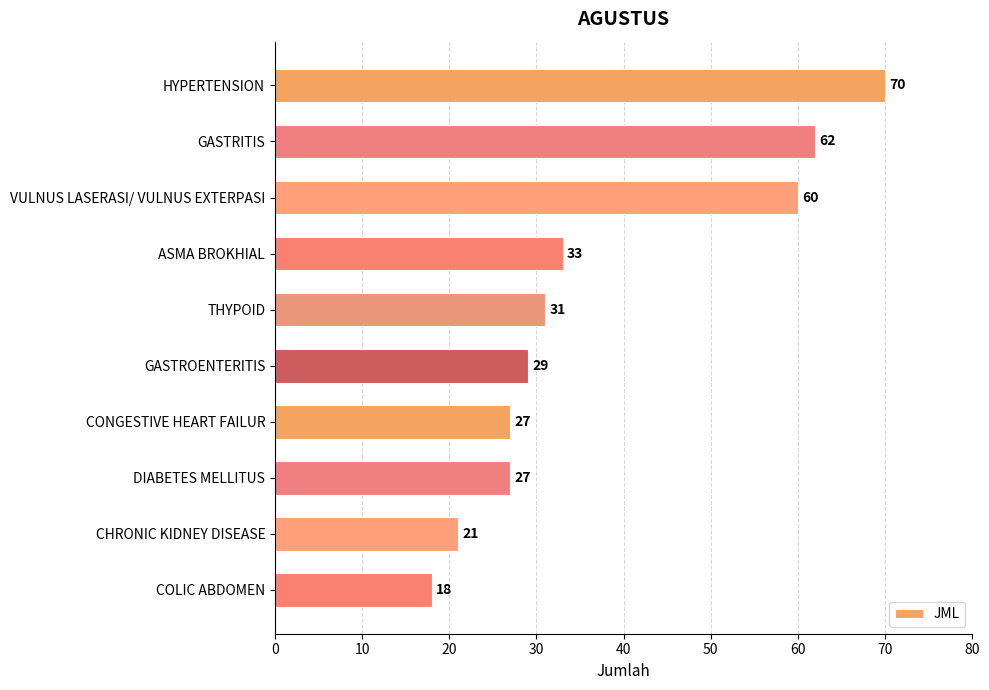

What position from the bottom is ASMA BROKHIAL?

7